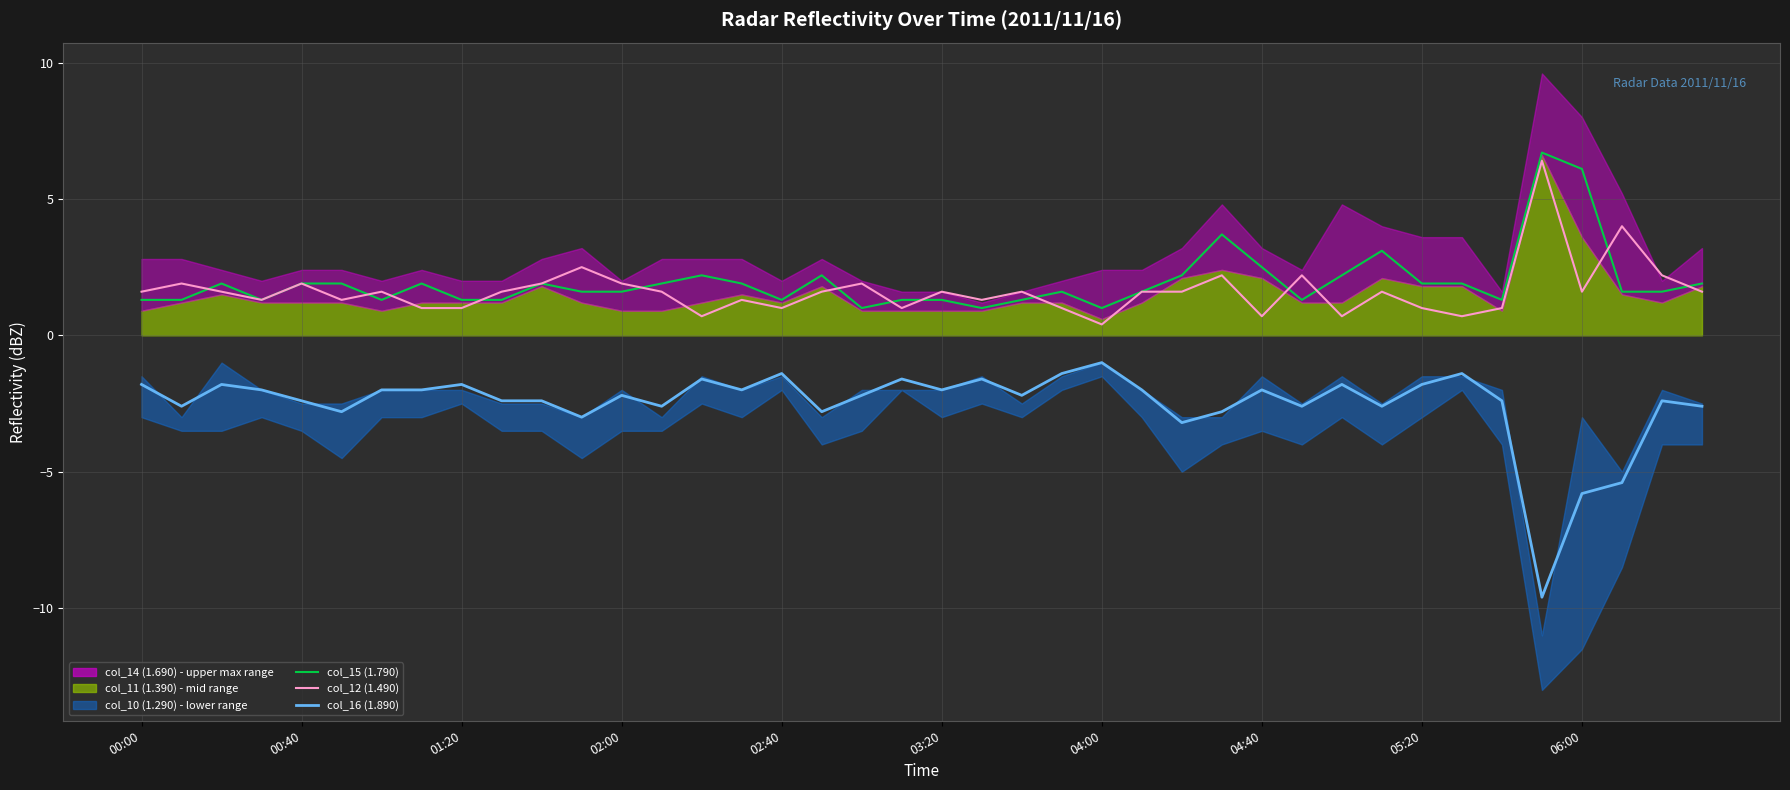

At which label is col_15 (1.790) closest to 3?

31